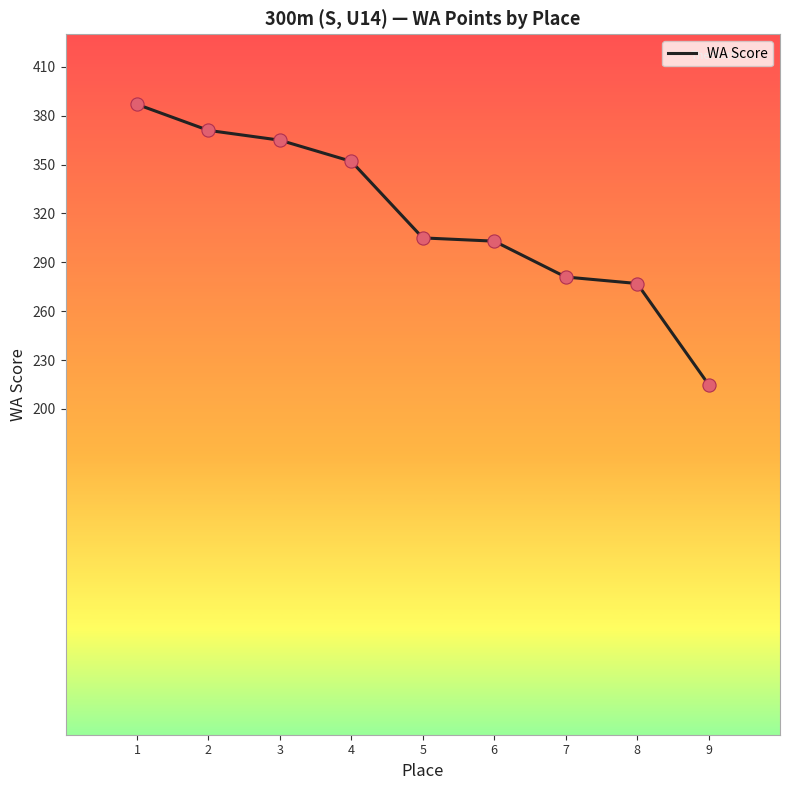

What is the change in value from 5 to 9?

-90